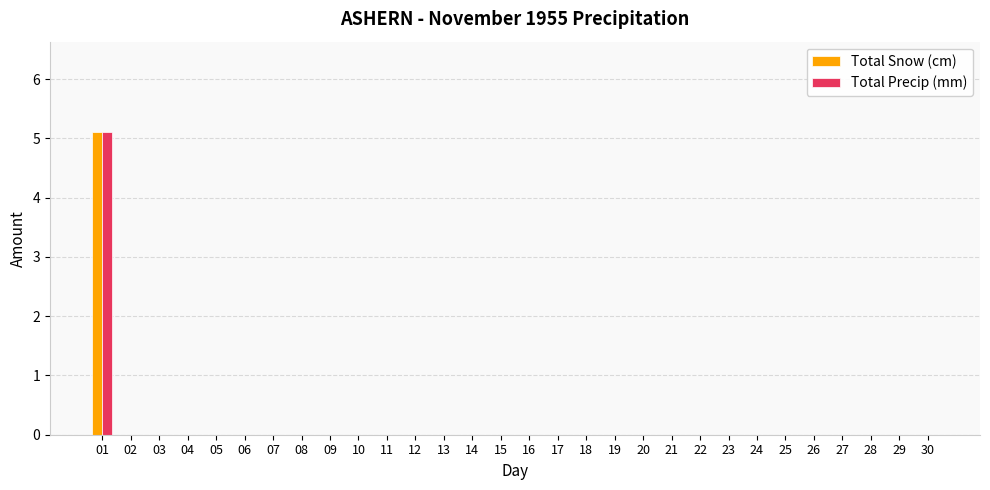

What is the sum of all Total Snow (cm) values?

5.1